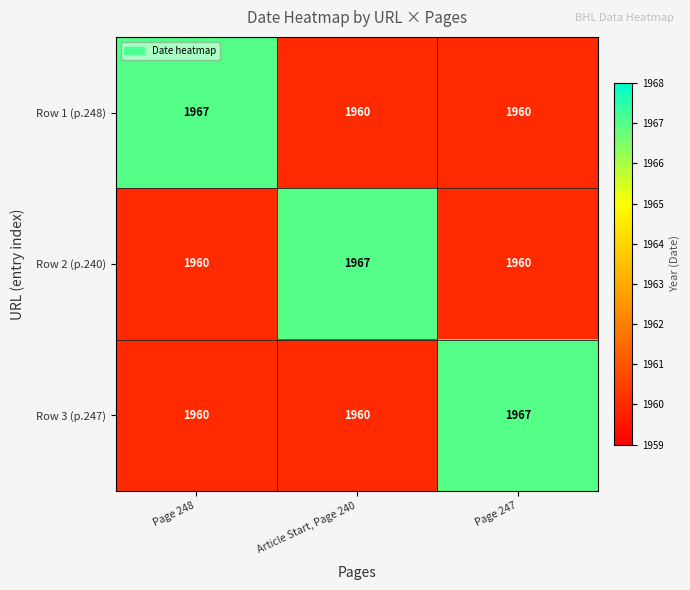

Reading left to right, what are all the values shown in this chart?

Row 1 (p.248): Page 248=1967	Article Start, Page 240=1960	Page 247=1960
Row 2 (p.240): Page 248=1960	Article Start, Page 240=1967	Page 247=1960
Row 3 (p.247): Page 248=1960	Article Start, Page 240=1960	Page 247=1967